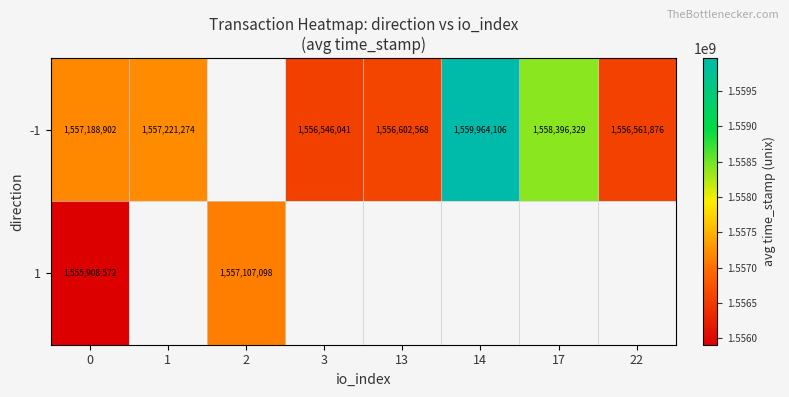

What is the sum of the -1 values at 17 and 0?

3115585231